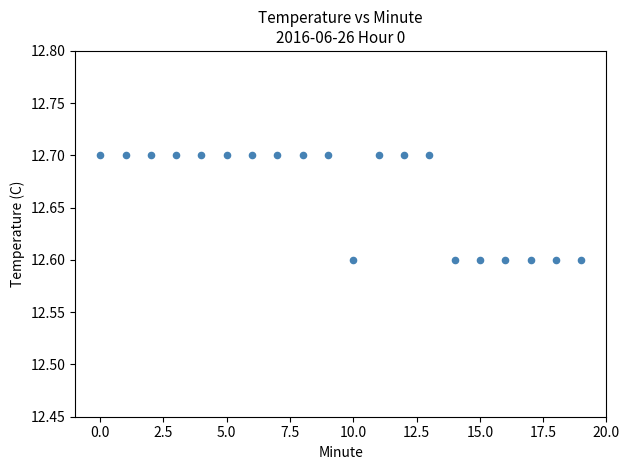

How many points are shown in the scatter plot?

20